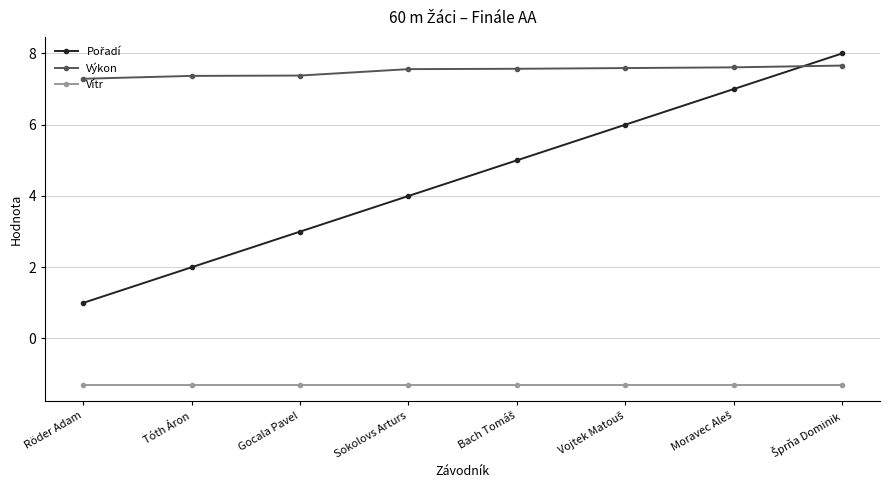

What is the sum of all Vítr values?

-10.4